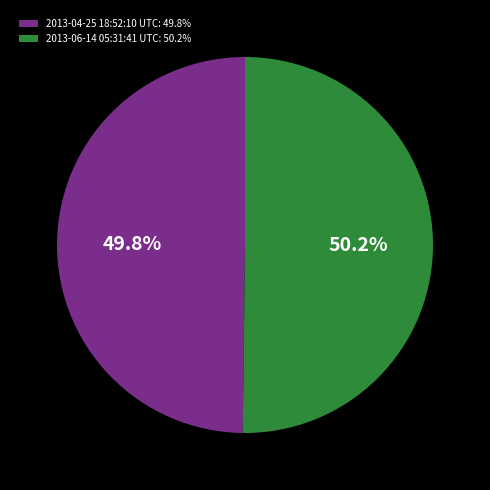

To the nearest percent, what portion does 2013-06-14 05:31:41 UTC represent?

50%